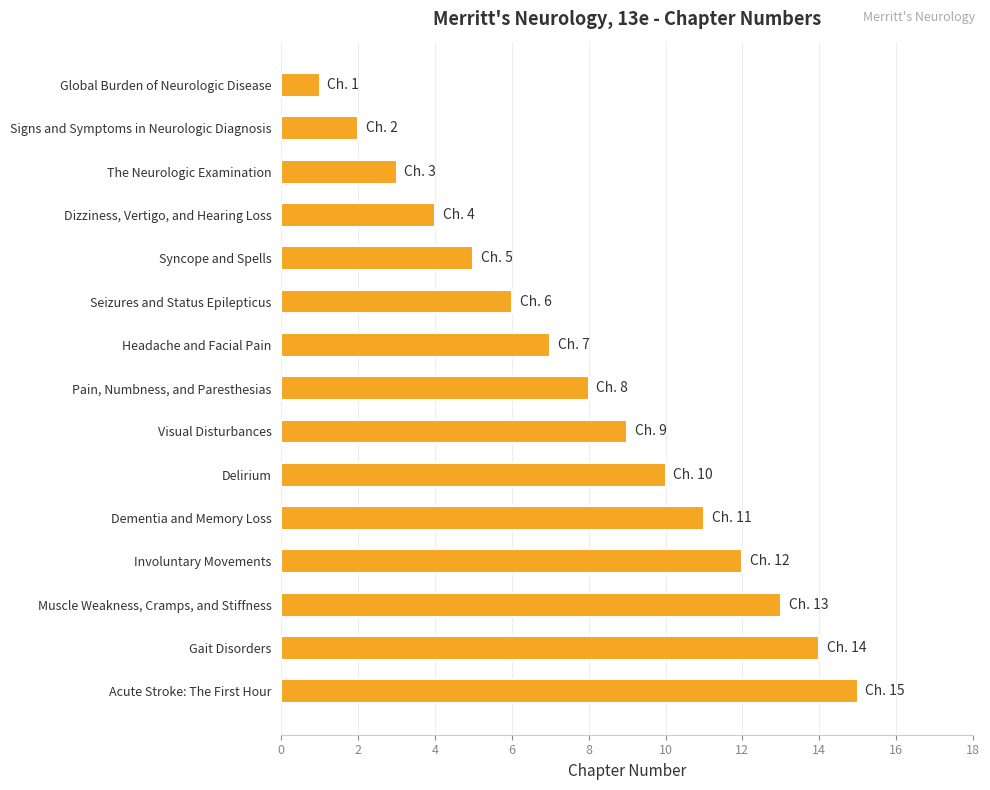

Rank the categories by value from highest to lowest.

Acute Stroke: The First Hour, Gait Disorders, Muscle Weakness, Cramps, and Stiffness, Involuntary Movements, Dementia and Memory Loss, Delirium, Visual Disturbances, Pain, Numbness, and Paresthesias, Headache and Facial Pain, Seizures and Status Epilepticus, Syncope and Spells, Dizziness, Vertigo, and Hearing Loss, The Neurologic Examination, Signs and Symptoms in Neurologic Diagnosis, Global Burden of Neurologic Disease